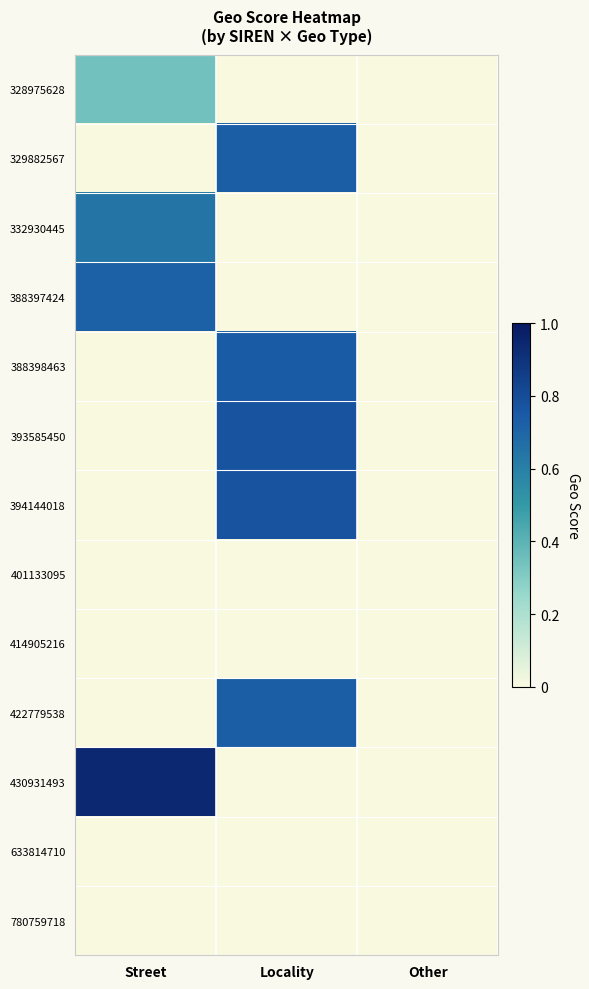

Between Street and Other, which series saw the biggest shift?

430931493